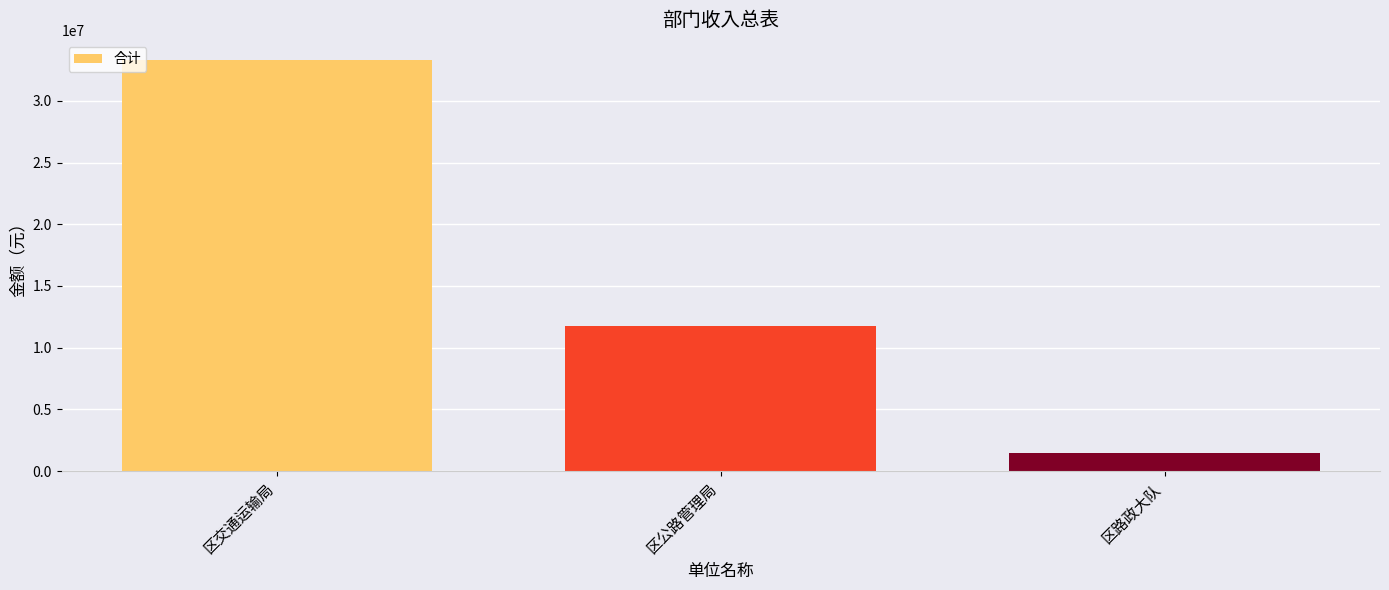

What is the difference between the maximum and second lowest values?

21542148